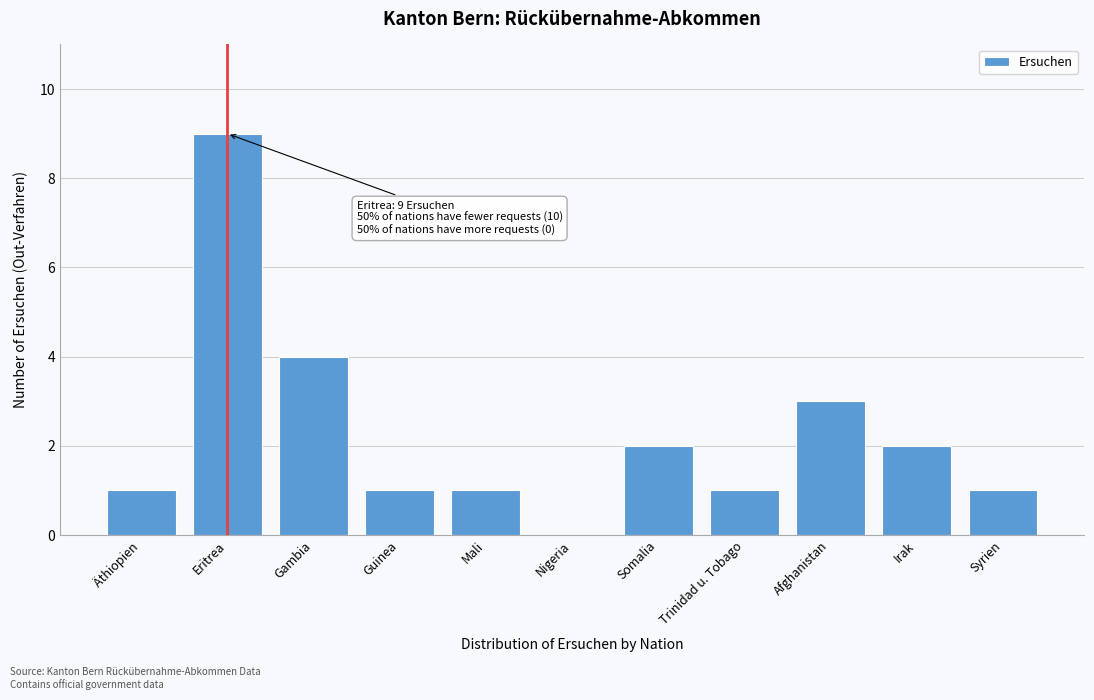

Reading right to left, transcribe all the data shown in this chart.

Syrien=1	Irak=2	Afghanistan=3	Trinidad u. Tobago=1	Somalia=2	Nigeria=0	Mali=1	Guinea=1	Gambia=4	Eritrea=9	Äthiopien=1